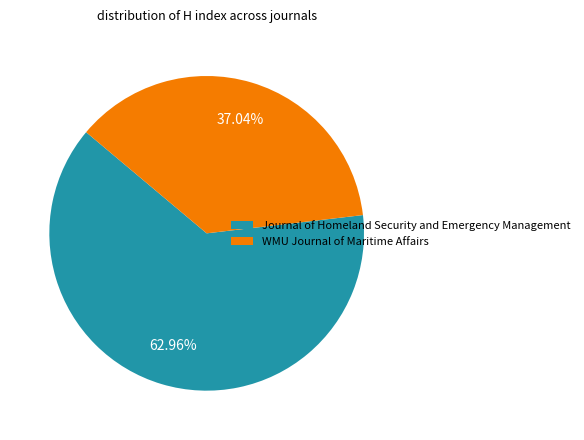

To the nearest percent, what portion does WMU Journal of Maritime Affairs represent?

37%